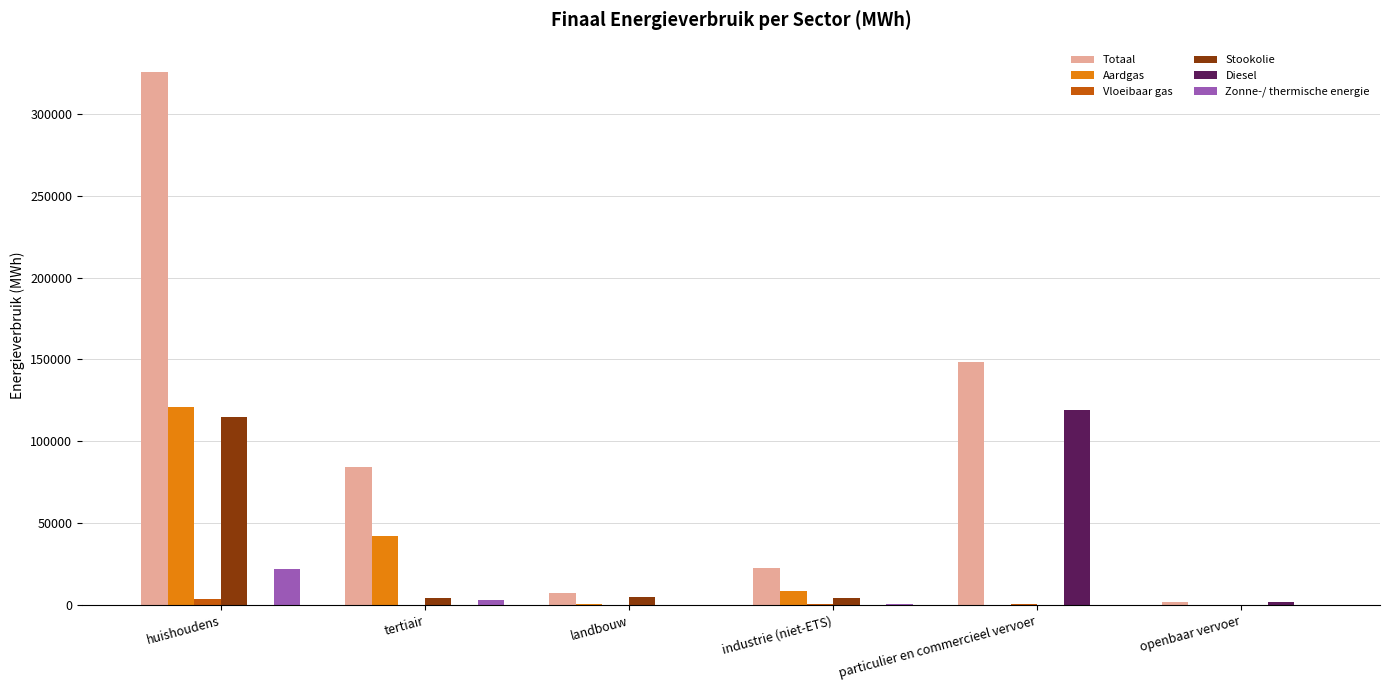

The value of Diesel at huishoudens is 0.0. True or false?

True